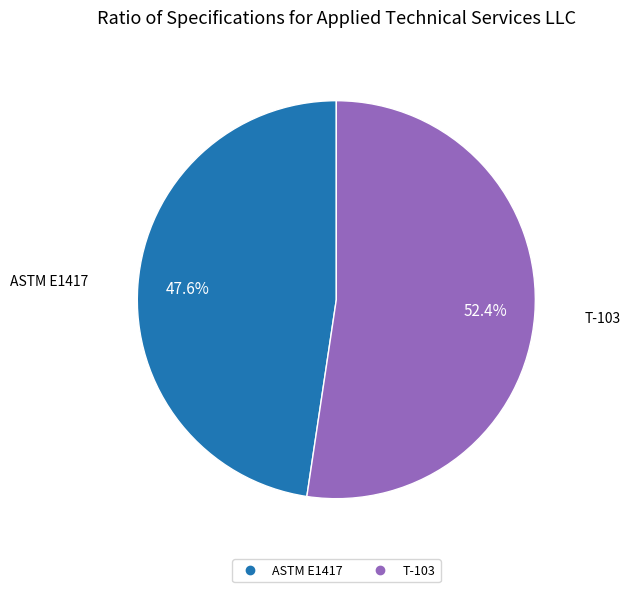

Which has a higher value, T-103 or ASTM E1417?

T-103